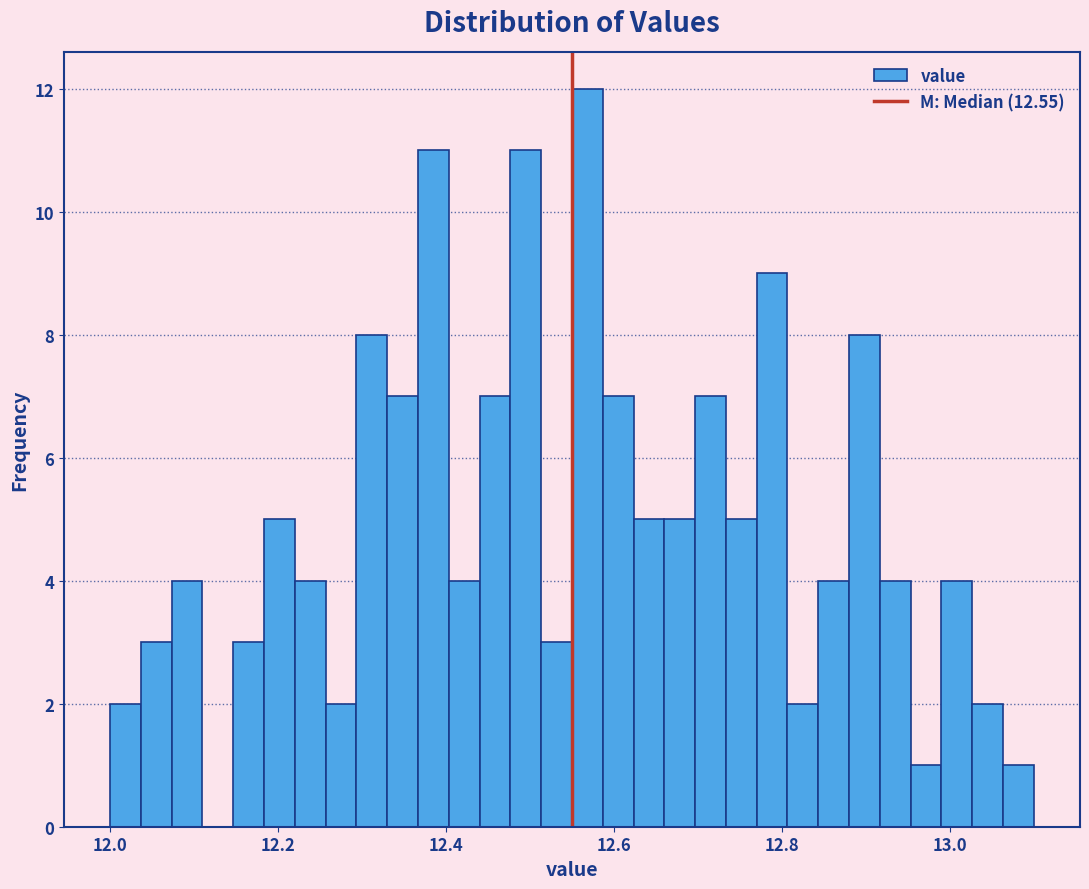

Read against the x-axis, roughly where is the centre of the tallest bar?

12.56